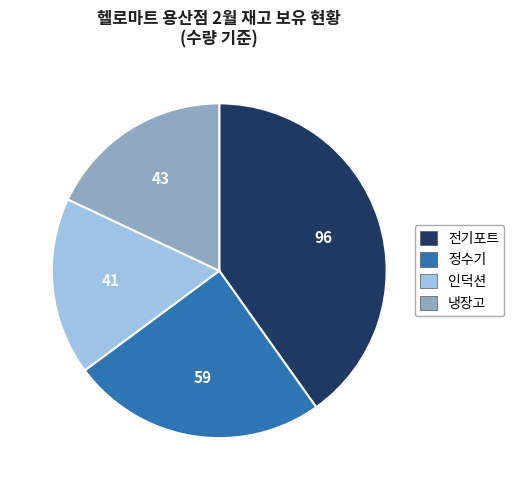

What is the largest slice in the pie chart?

전기포트